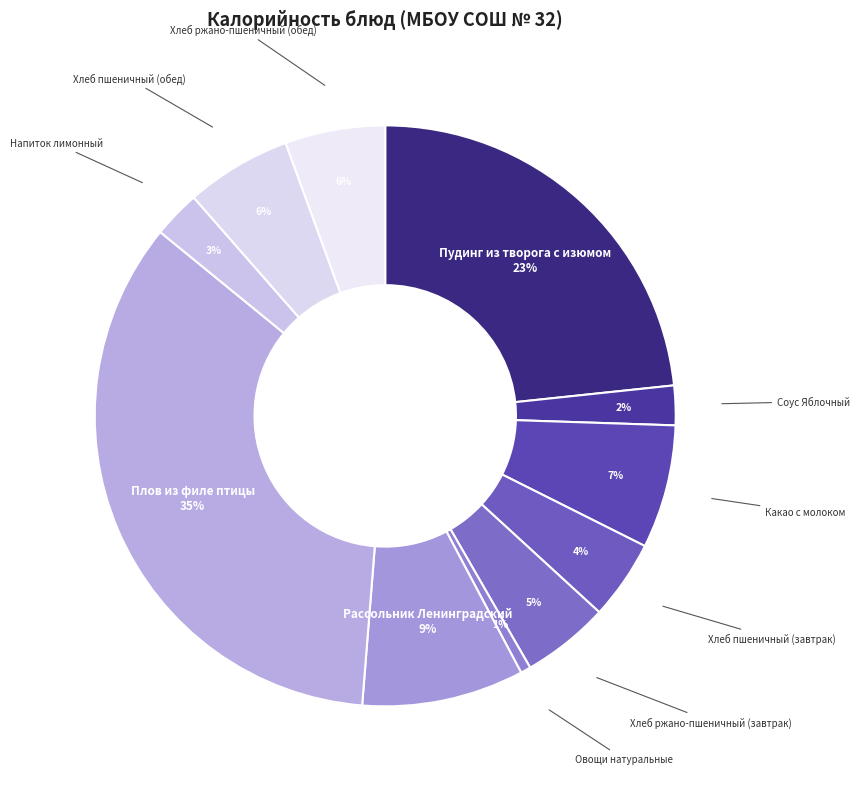

Which slice is the smallest?

Овощи натуральные